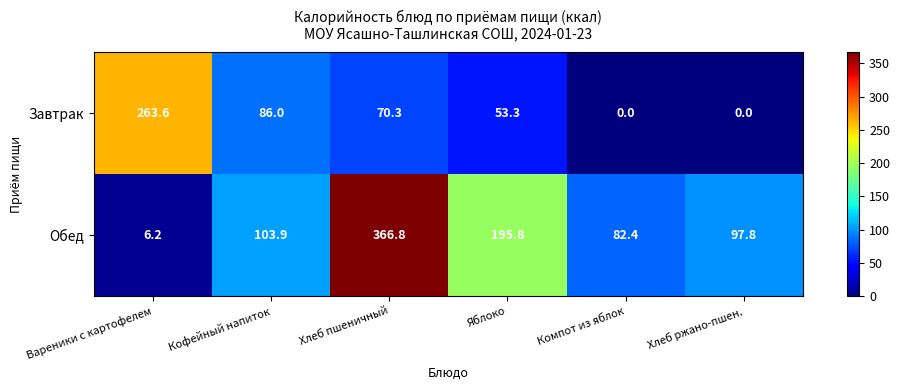

Between Компот из яблок and Хлеб ржано-пшен., which series saw the biggest shift?

Обед